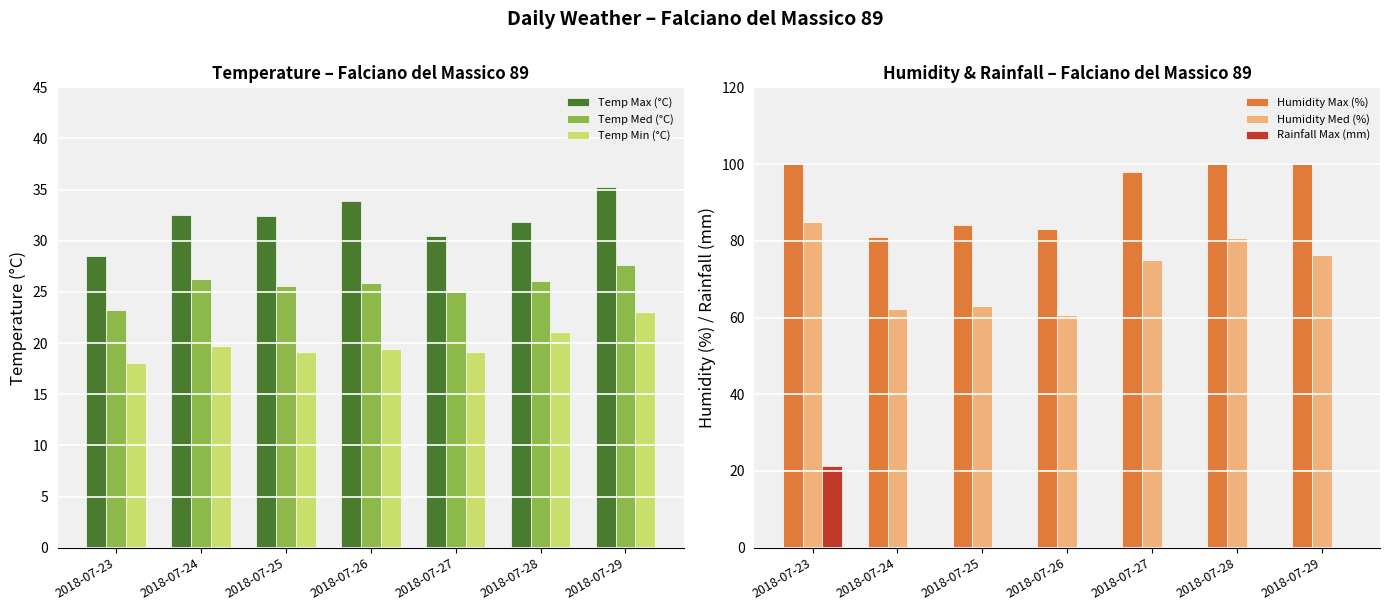

Which series has the largest range (max minus min)?

Humidity Med (%)